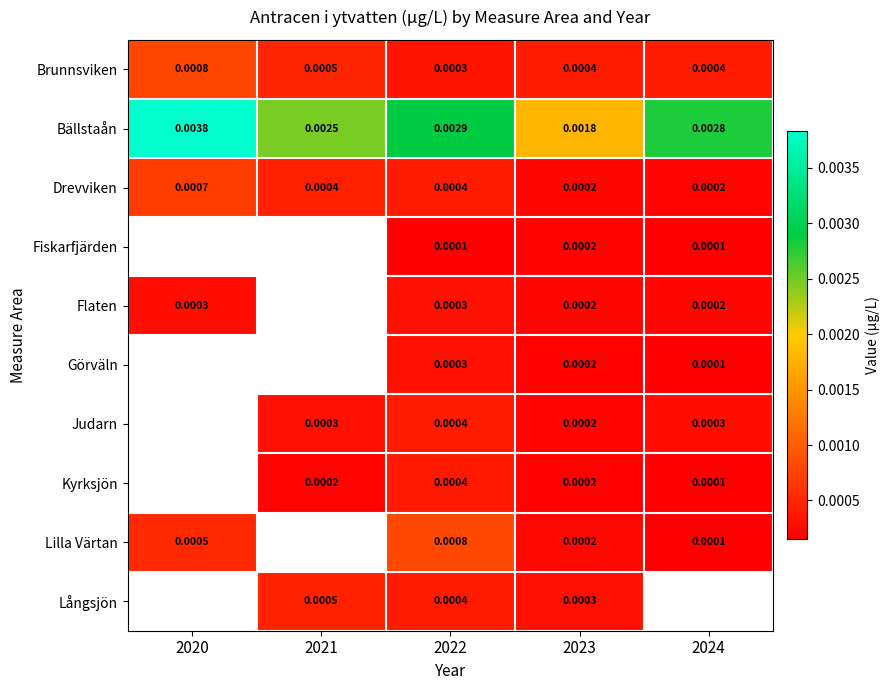

At how many categories does at least one series exceed 0?

5